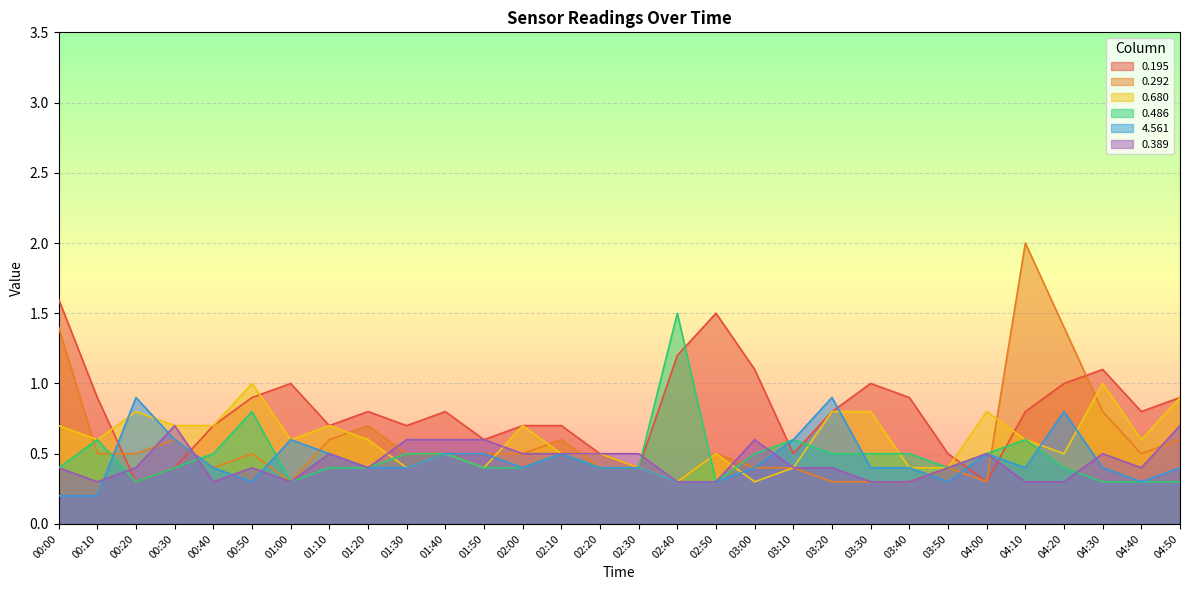

True or false: 0.680 and 0.195 cross at least once.

True